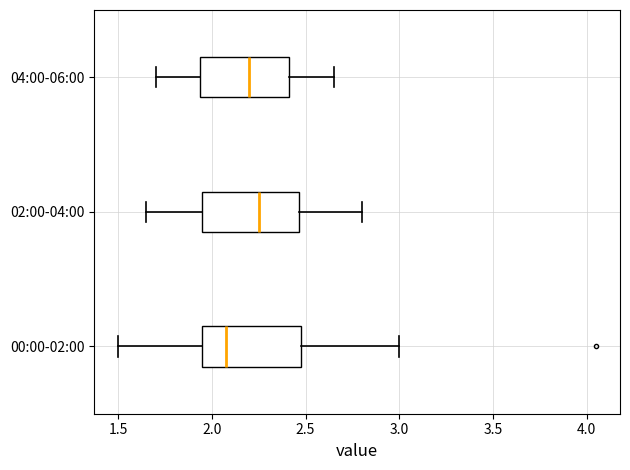

Where is the right edge of the box for 04:00-06:00 on the x-axis? The values are not printed on the chart, so give them approximately, as read against the axis.

2.40